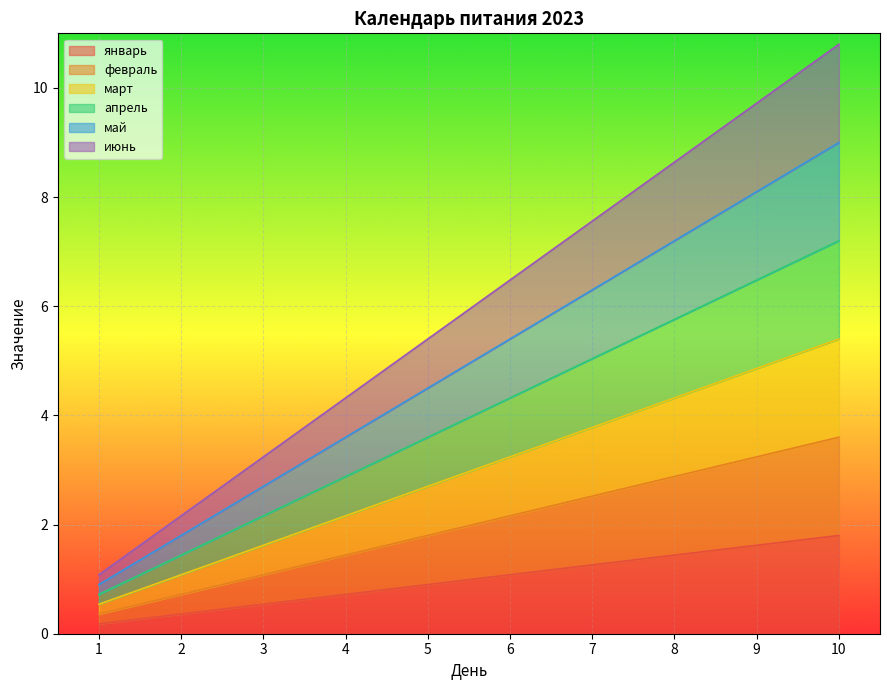

How many lines are shown in the chart?

6